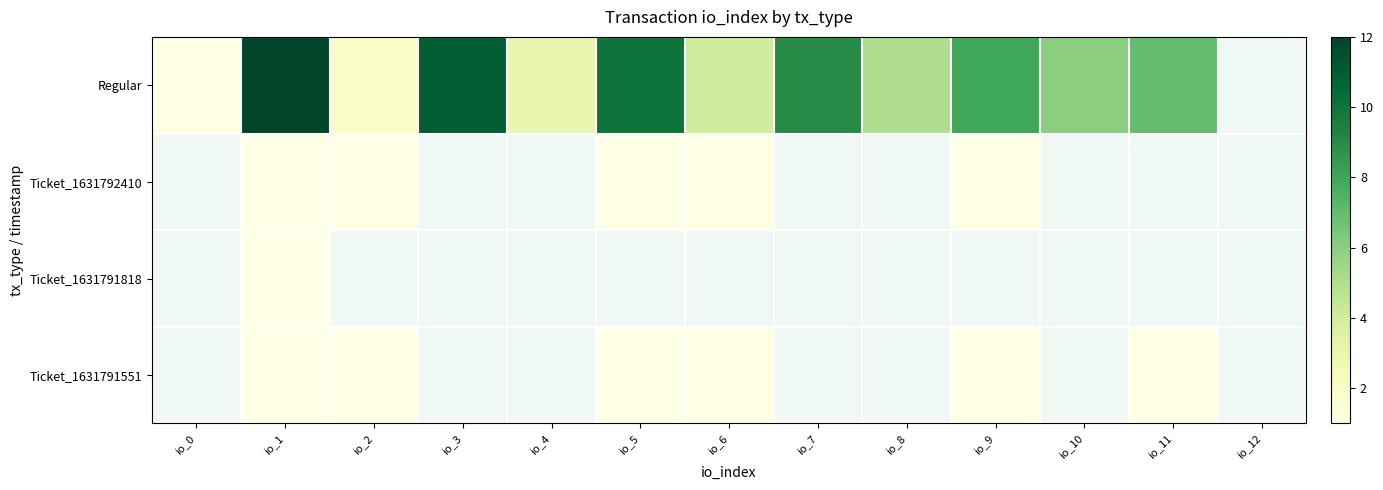

List the series in order of their peak value, lowest first.

Regular, Ticket_1631792410, Ticket_1631791818, Ticket_1631791551